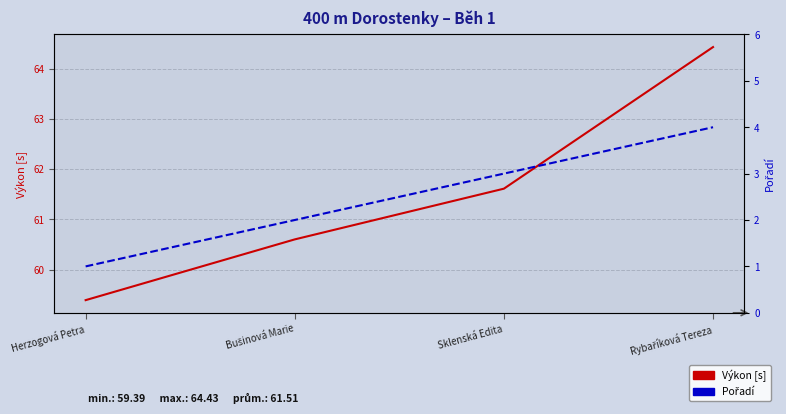

What is the difference between the highest and lowest values at Herzogová Petra?

58.4